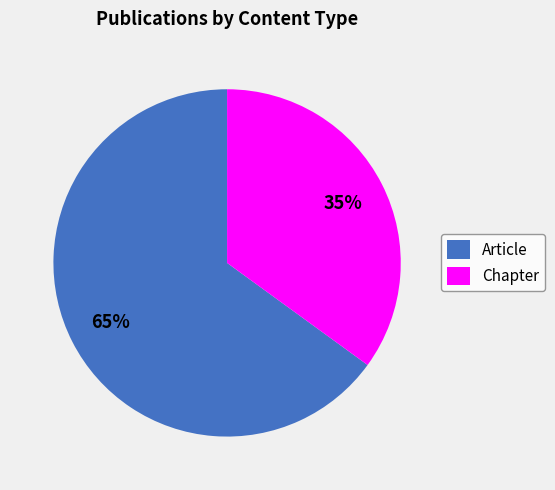

Count the number of slices in the pie.

2